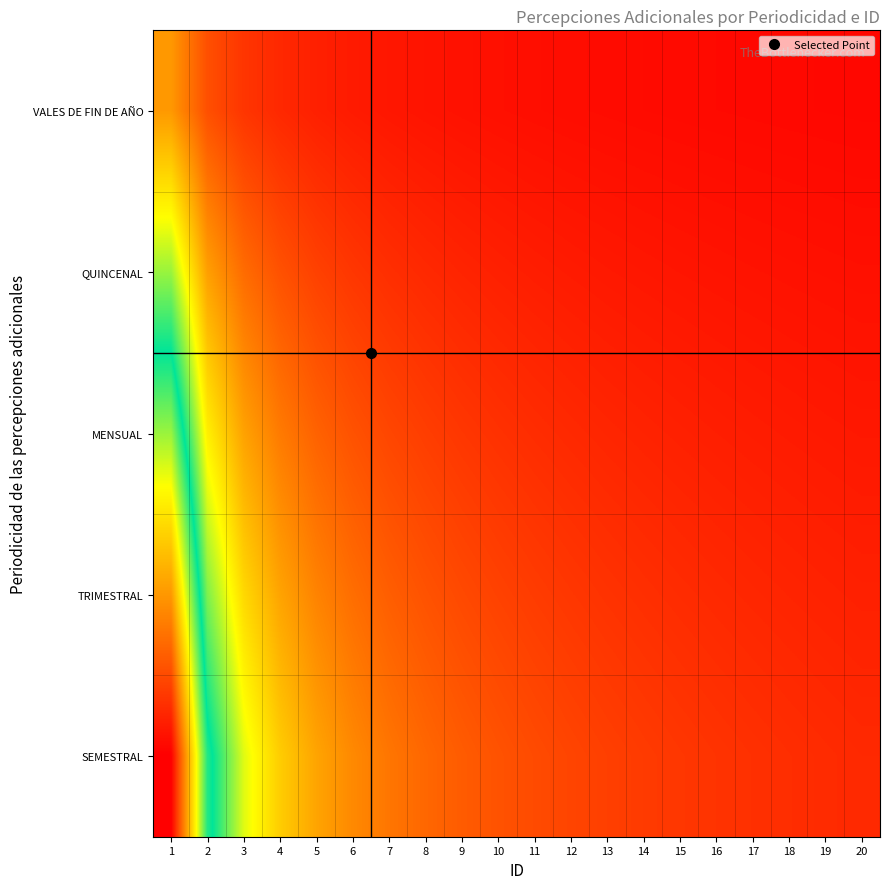

How many data points does each series have?

20